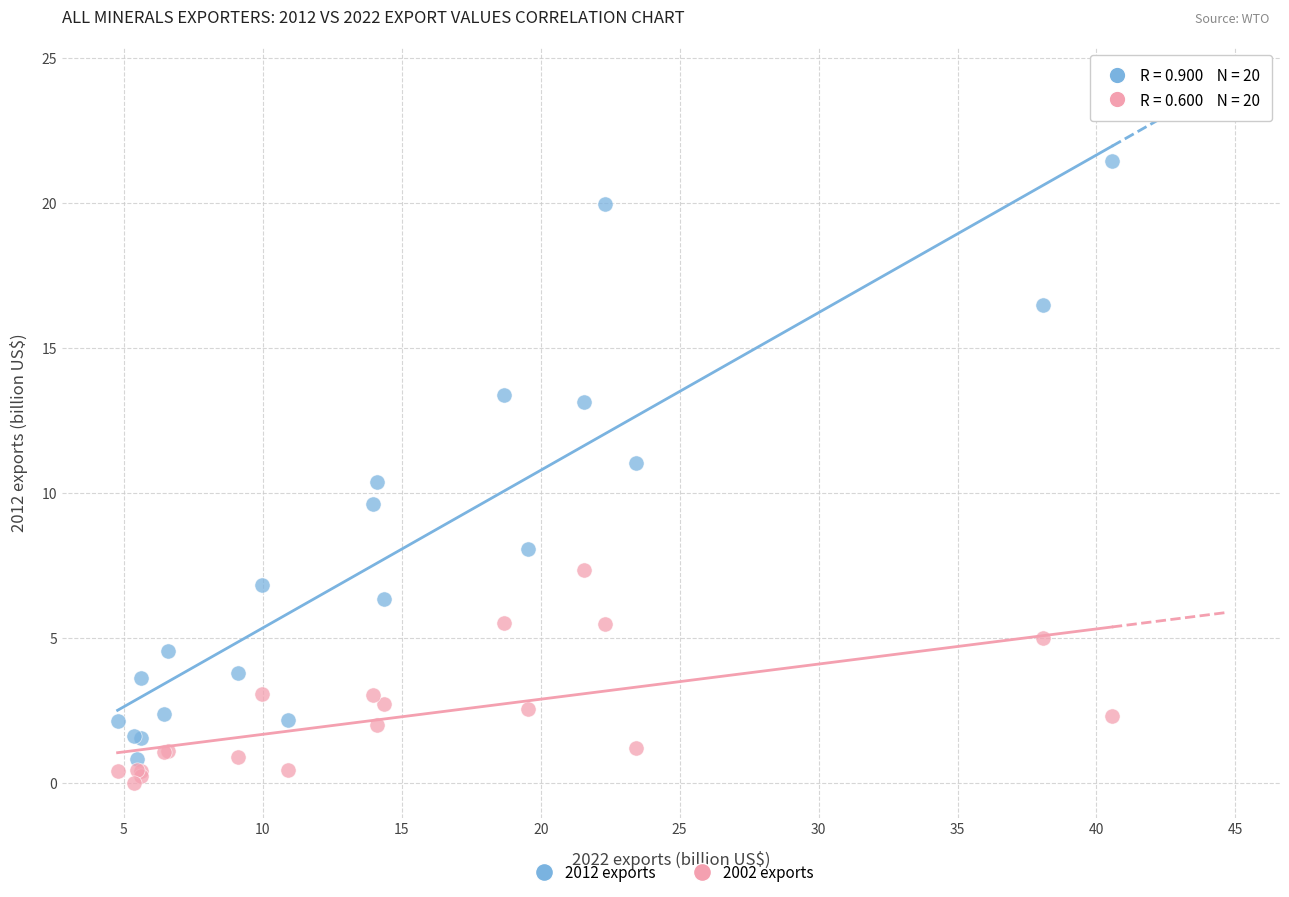

Which series has the widest spread of Y values?

2012 exports